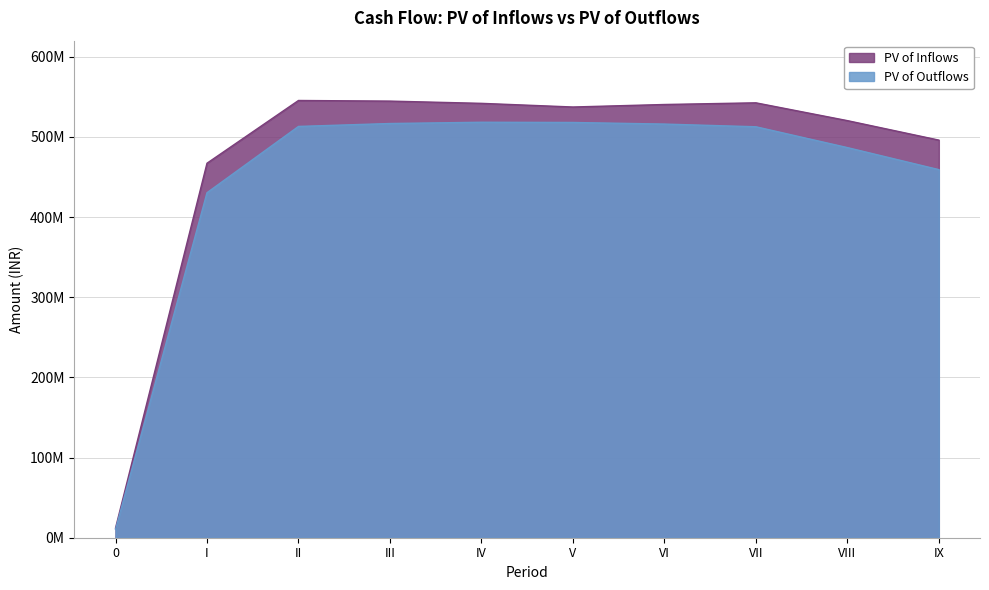

What is the maximum value shown in the chart?

545398787.8